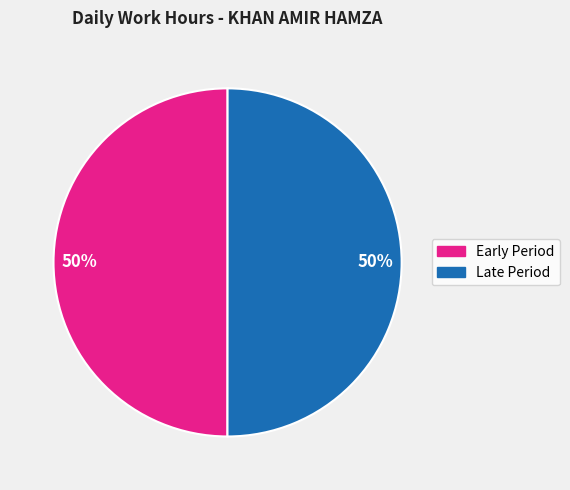

Combined, do Late Period and Early Period account for over 50%?

Yes